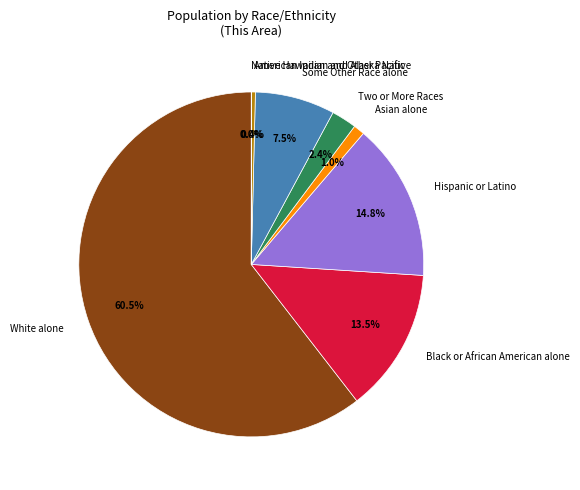

What percentage is NOT represented by Some Other Race alone?

92.5%